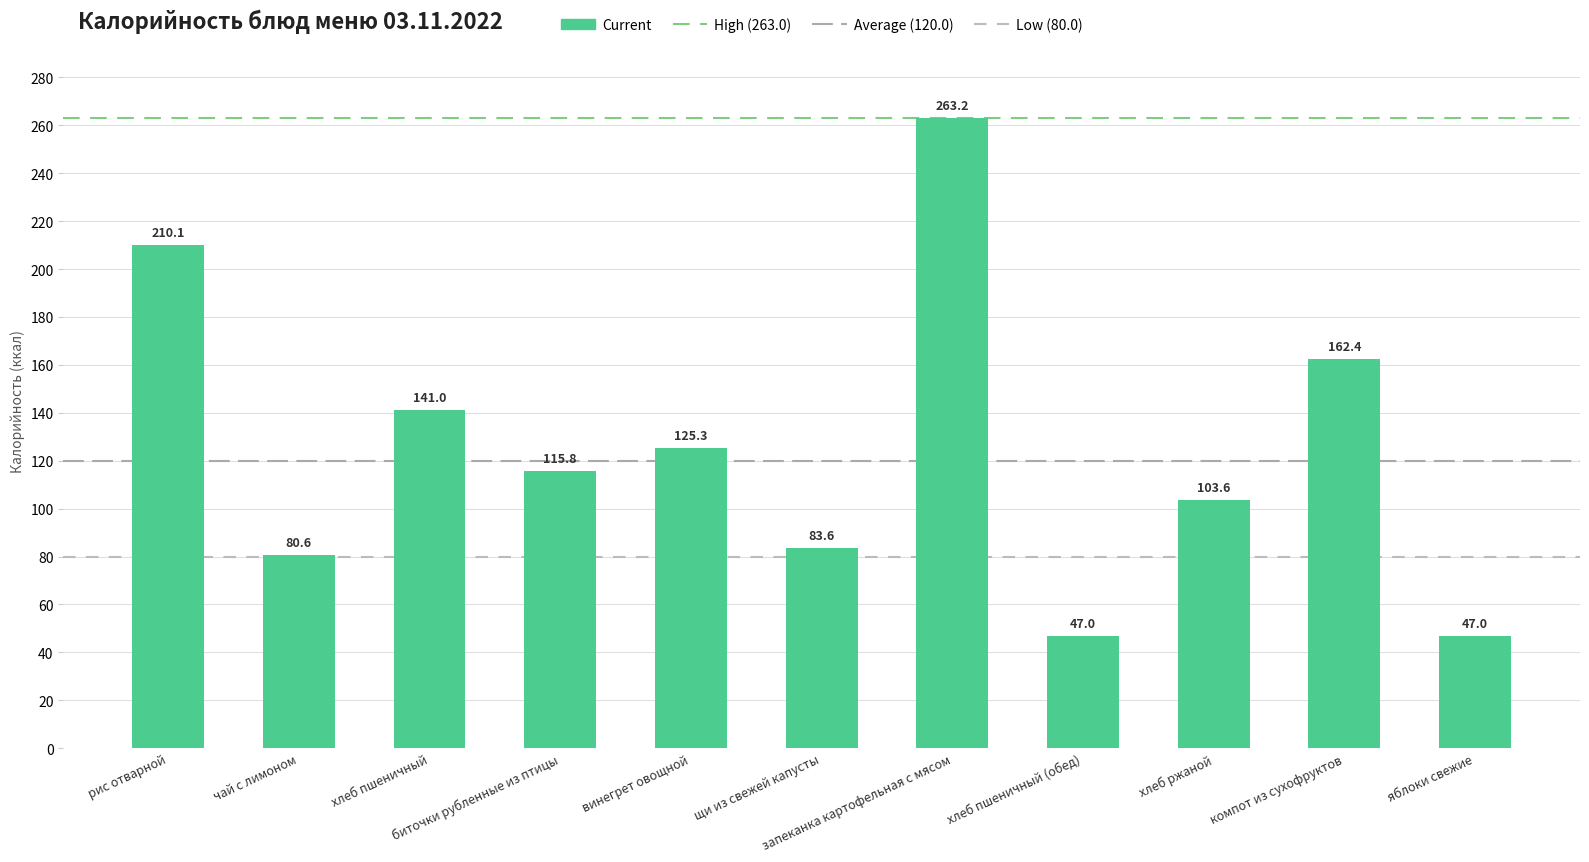

Approximately how many times larger is the value at щи из свежей капусты compared to хлеб ржаной?

0.8